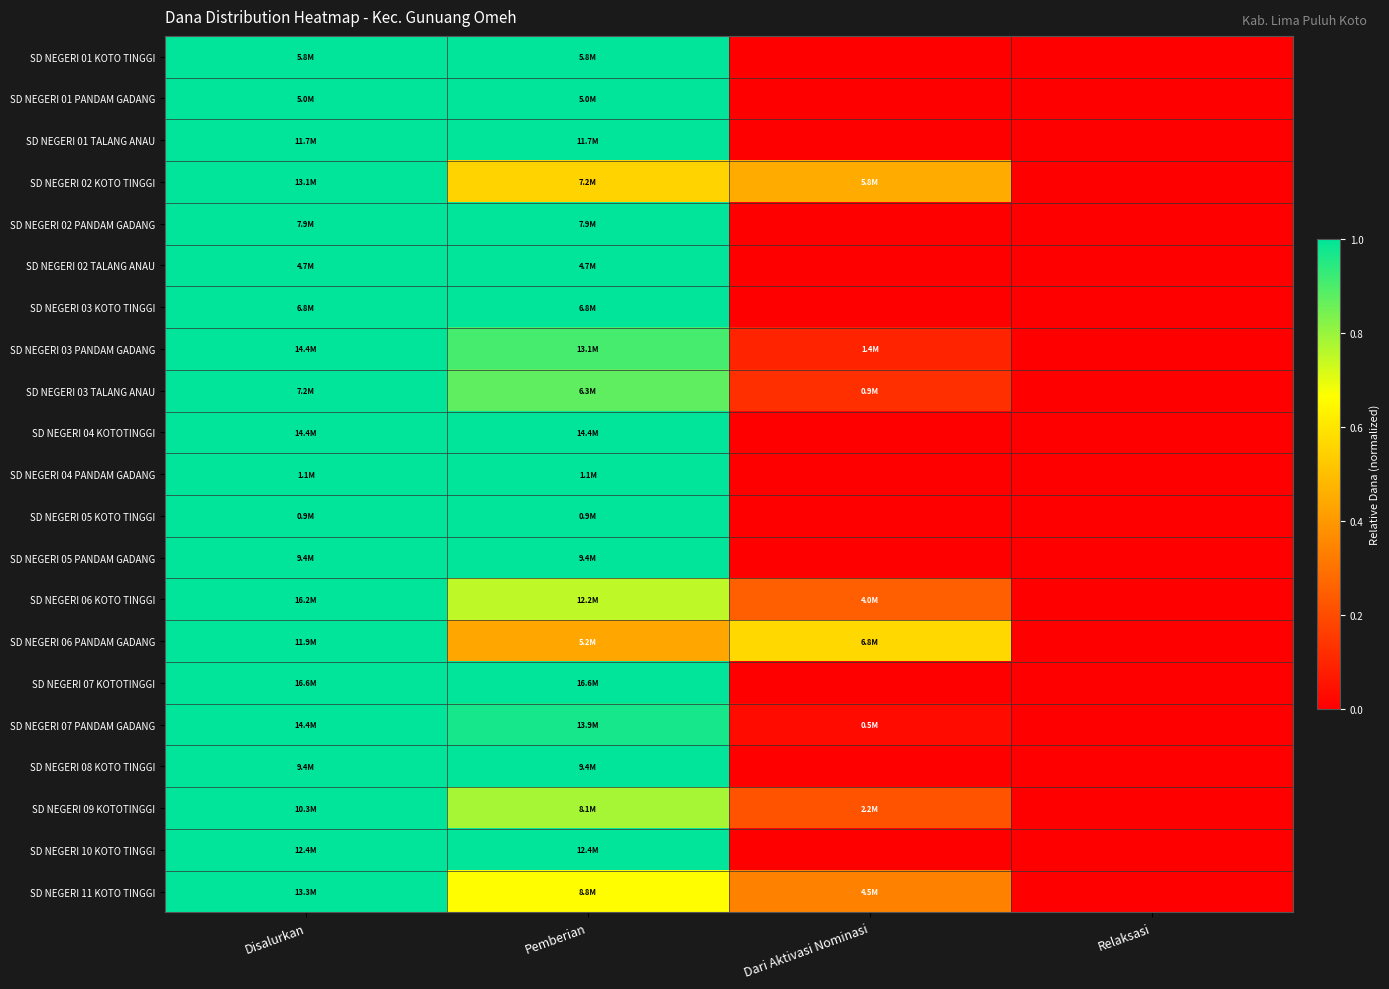

Which has a higher value, Disalurkan or Dari Aktivasi Nominasi?

Disalurkan